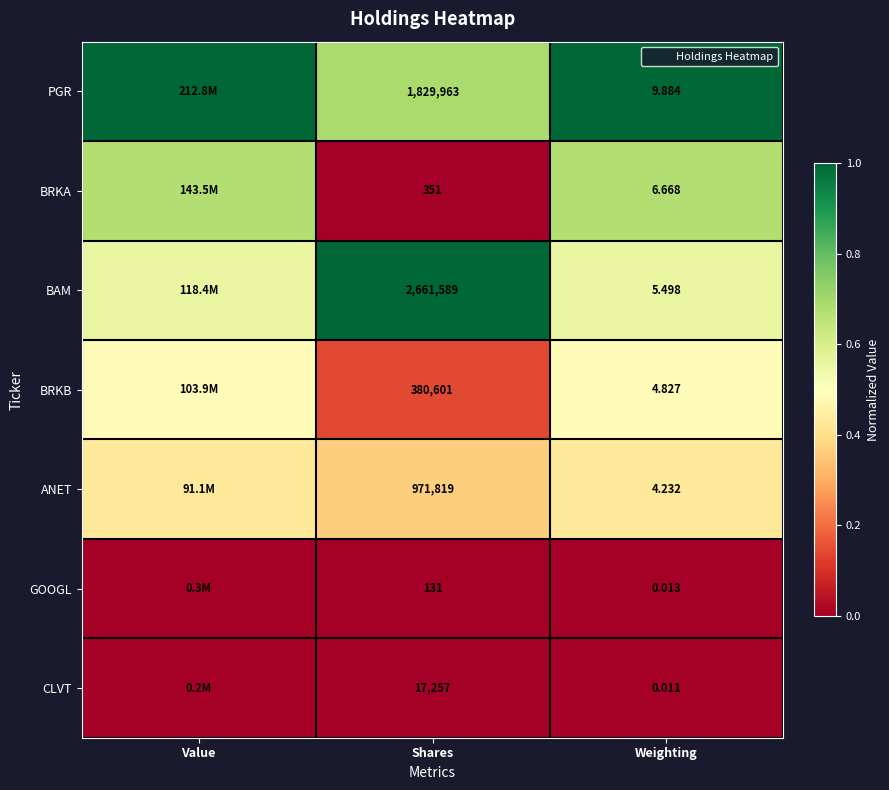

Rank the series at Shares from highest to lowest value.

BAM, PGR, ANET, BRKB, CLVT, BRKA, GOOGL